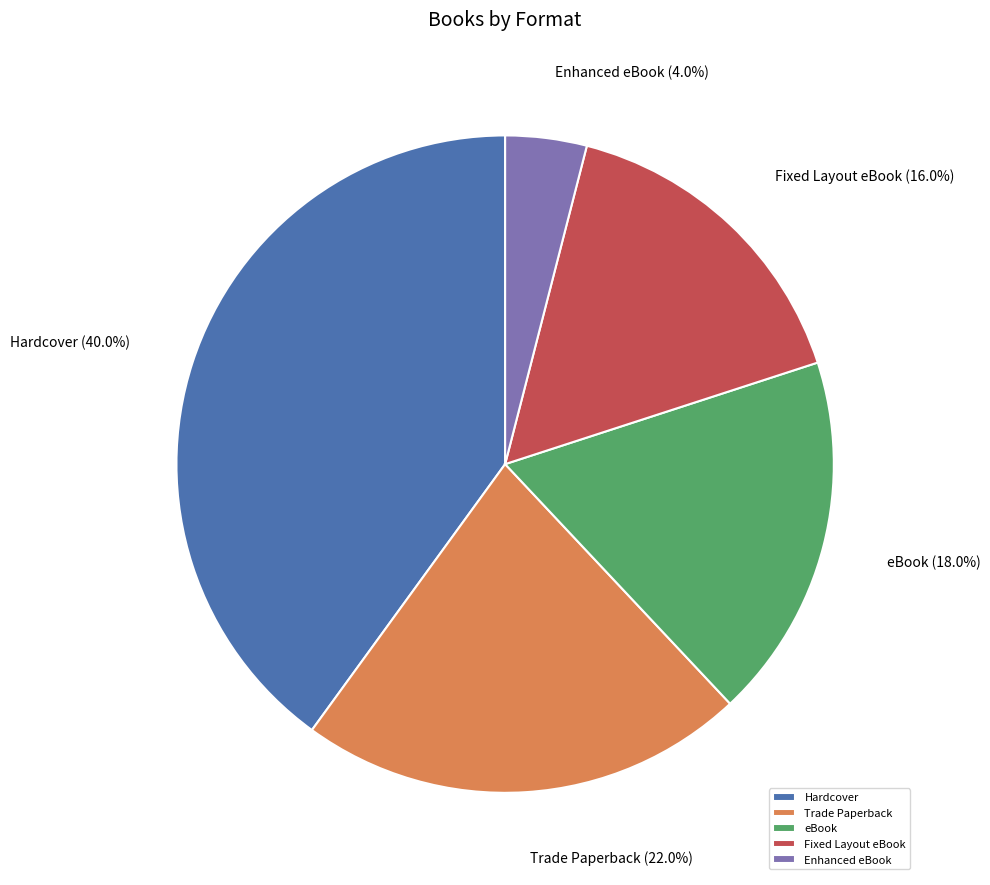

Is it true that eBook is 18% of the pie?

True